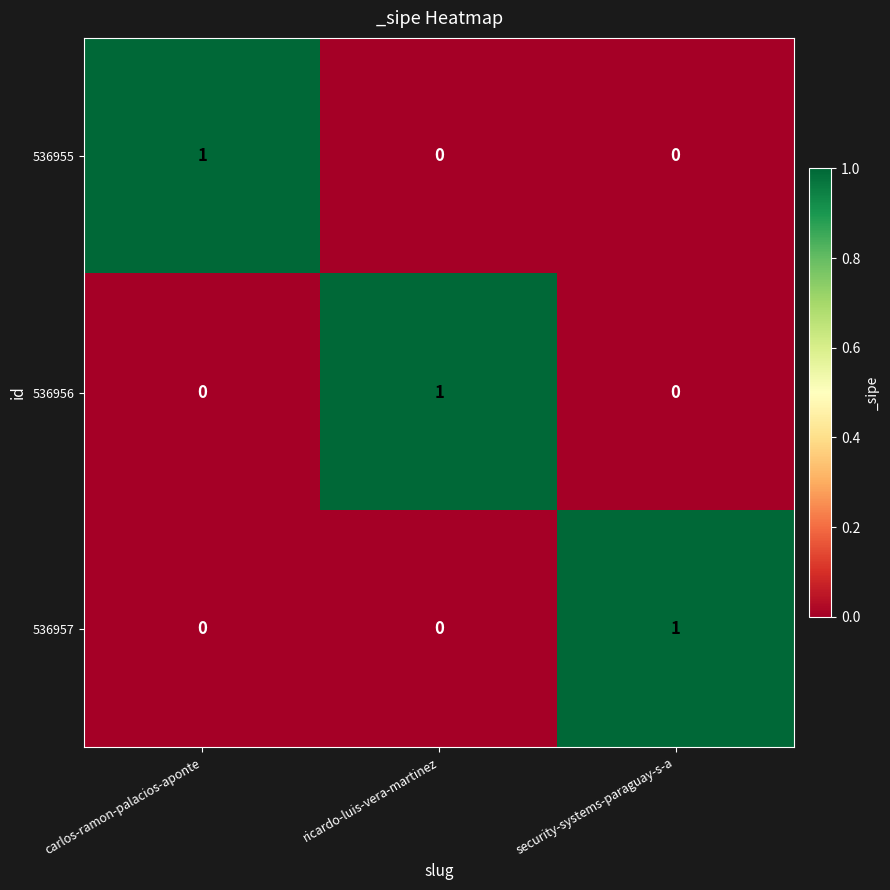

Reading left to right, extract all data points from this chart.

536955: 1	0	0
536956: 0	1	0
536957: 0	0	1